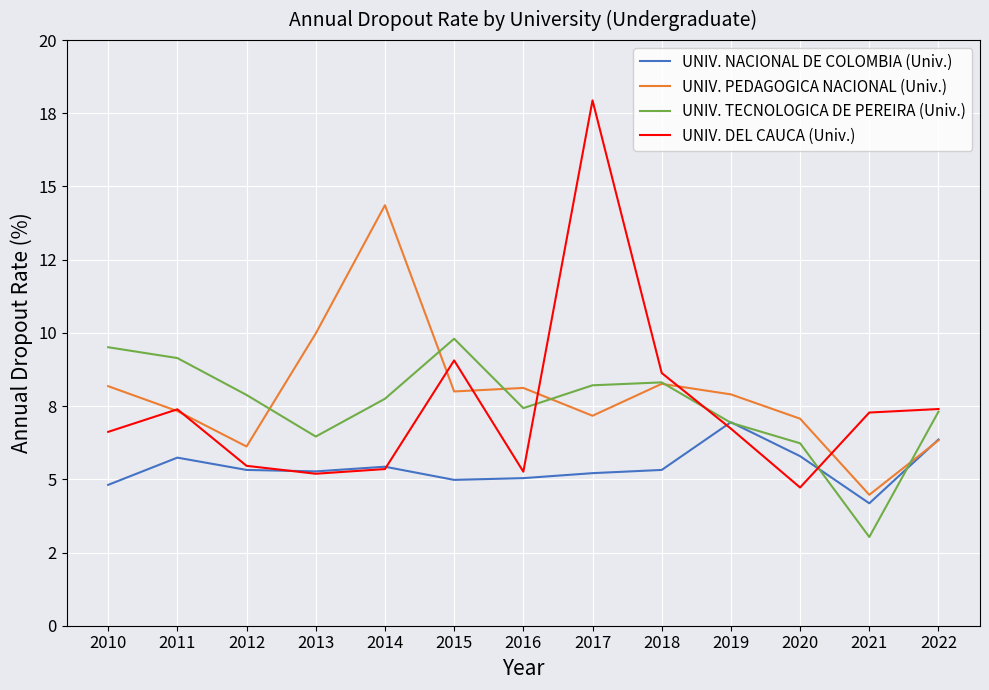

What is the minimum value for UNIV. NACIONAL DE COLOMBIA (Univ.)?

4.2